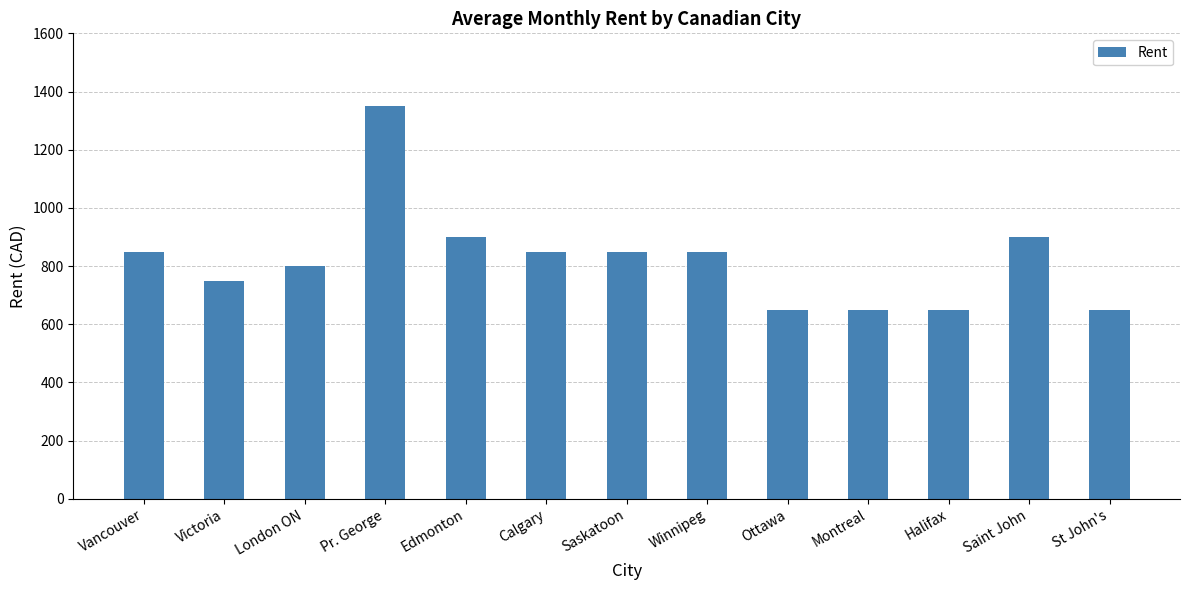

Count the number of categories in the chart.

13